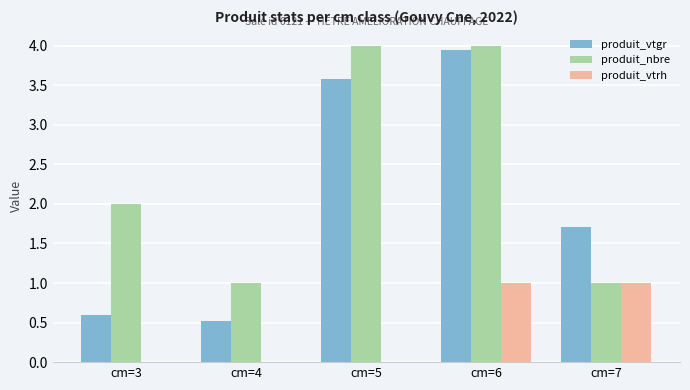

What is the sum of all produit_vtgr values?

10.4